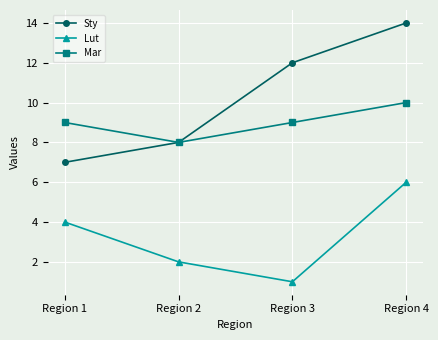

What are all the series names shown in the legend?

Sty, Lut, Mar